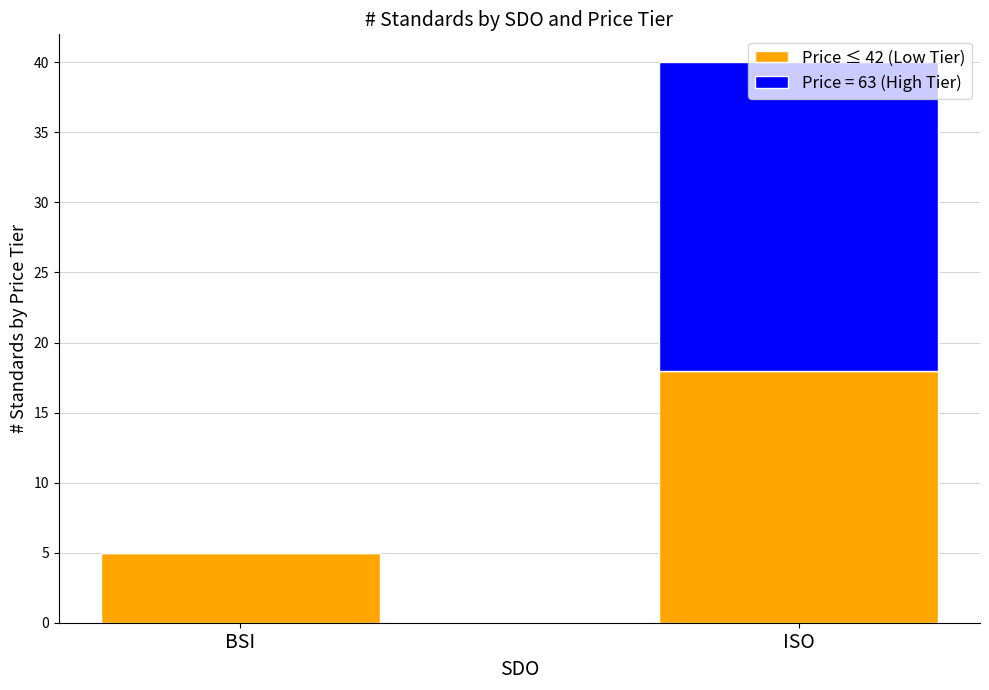

What is the sum of all Price ≤ 42 (Low Tier) values?

23